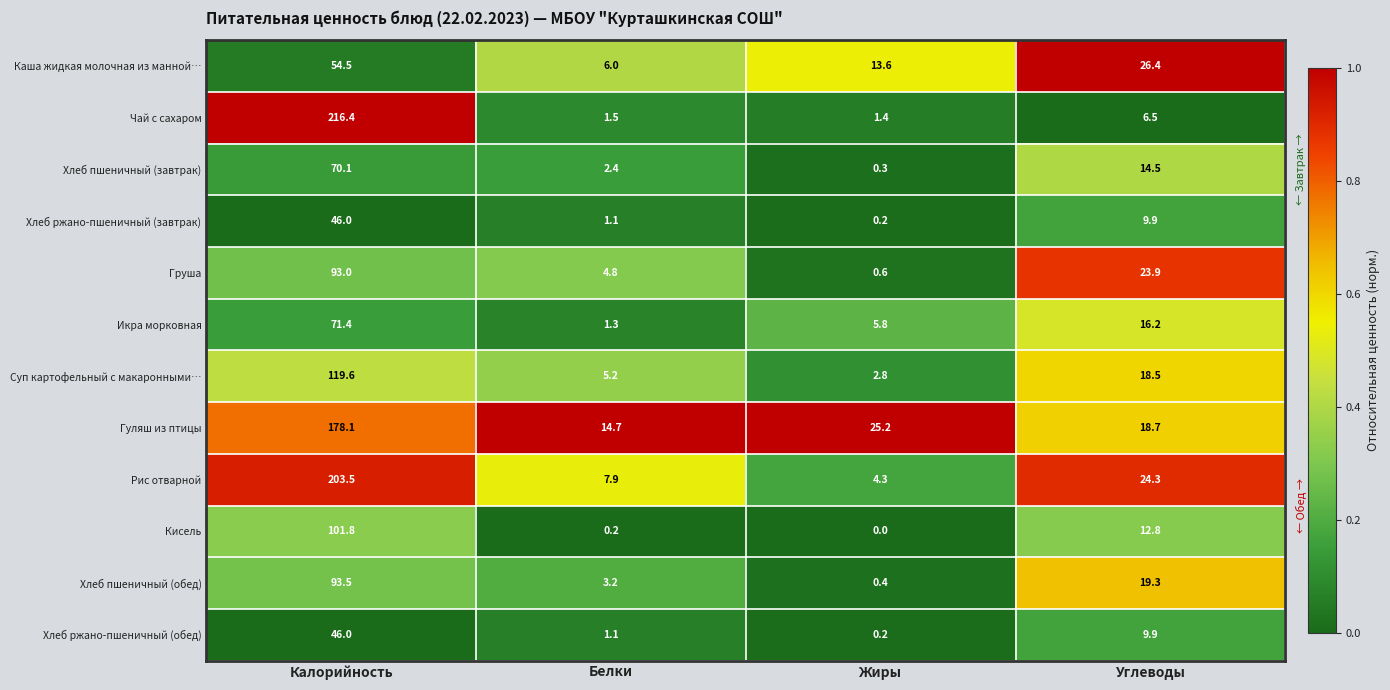

At which label does Рис отварной reach its minimum?

Жиры